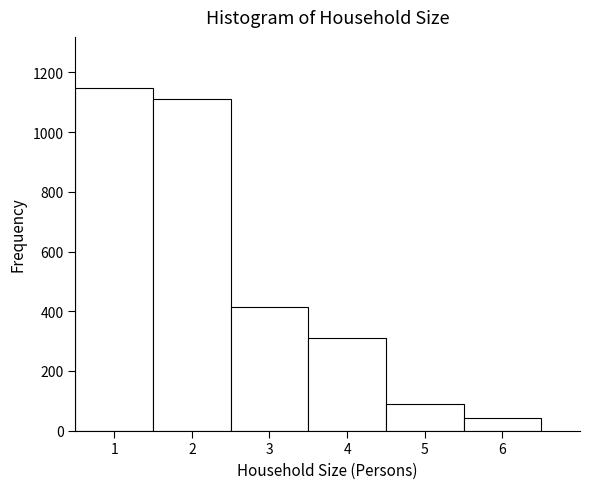

Which range on the x-axis has the tallest bar?

0.5 to 1.5